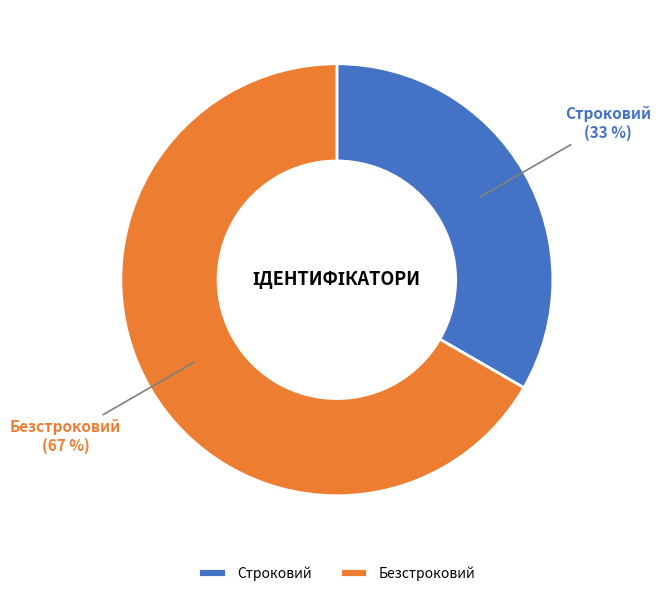

Is it true that Строковий is 33% of the pie?

True